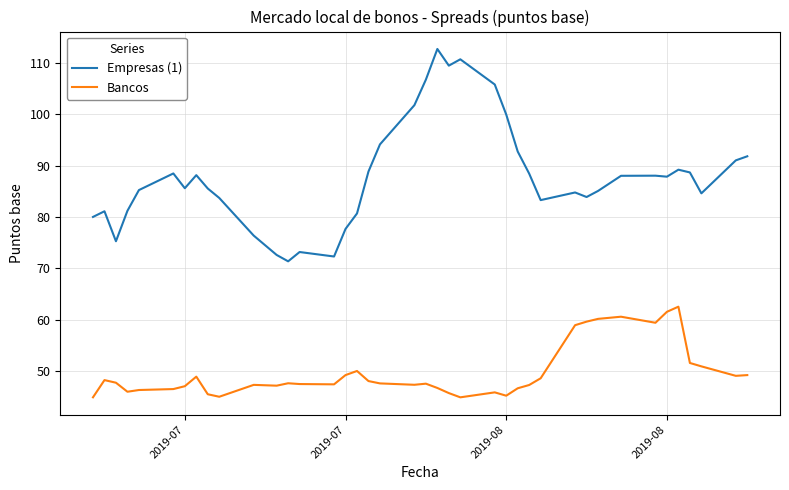

Which series has the largest total across all categories?

Empresas (1)